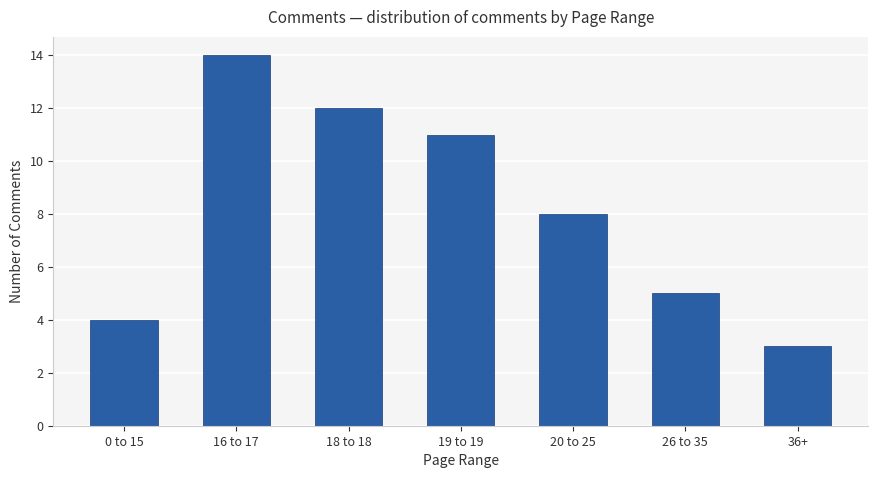

At which label does the data first exceed 8?

16 to 17